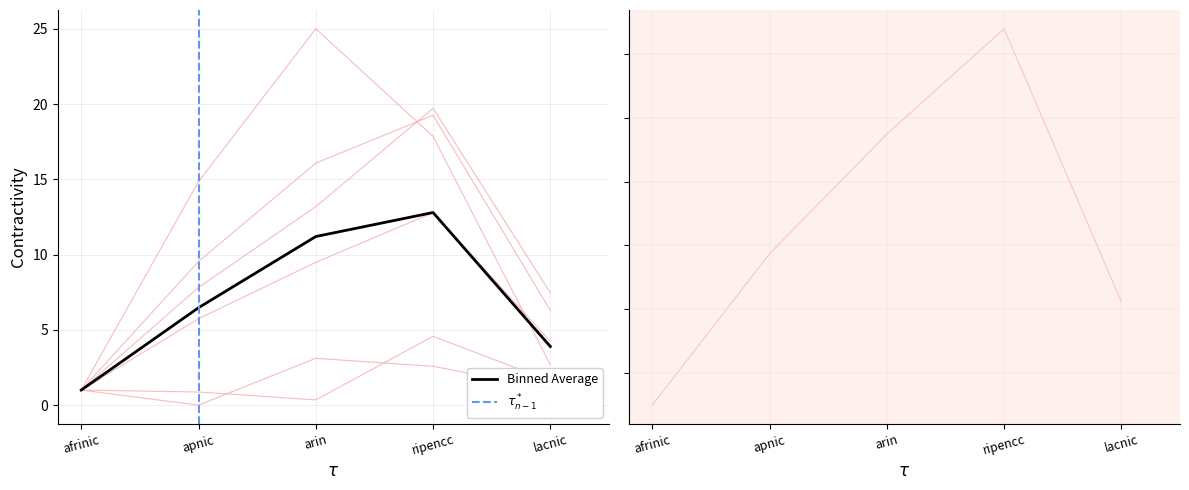

At which label does Allocated ASNs first exceed 9?

apnic